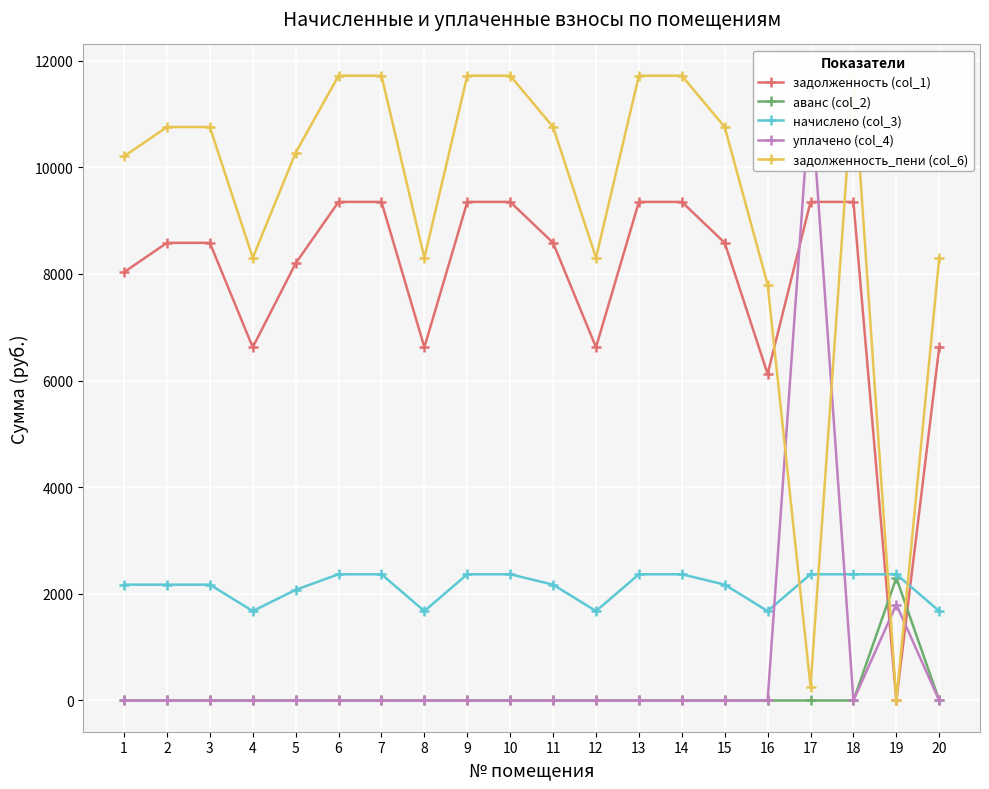

Is this an area chart (filled region under the line)?

No